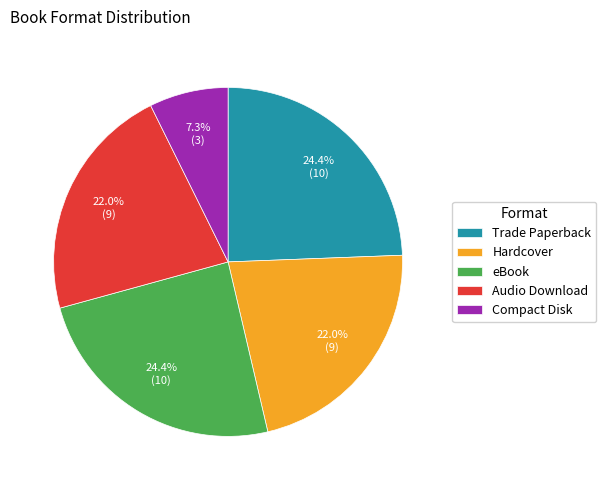

To the nearest percent, what is the combined percentage of Audio Download and eBook?

46%